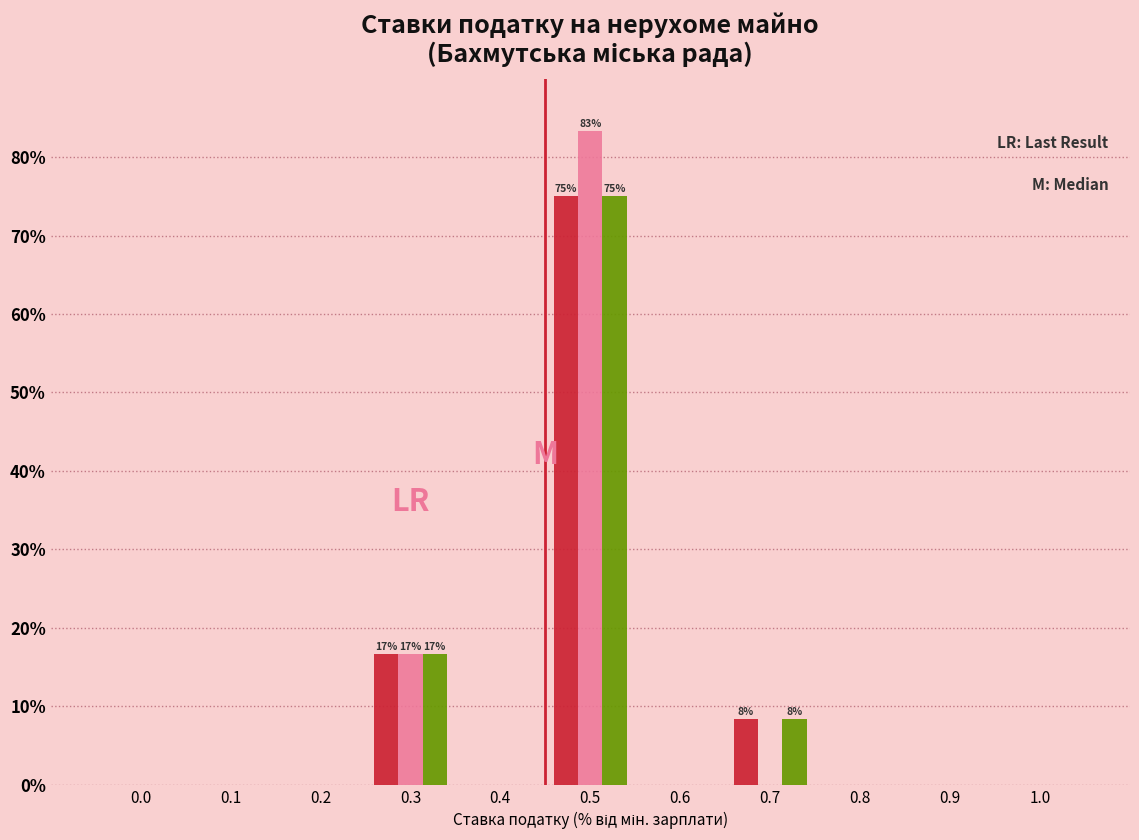

What is the maximum value shown in the chart?

83.3